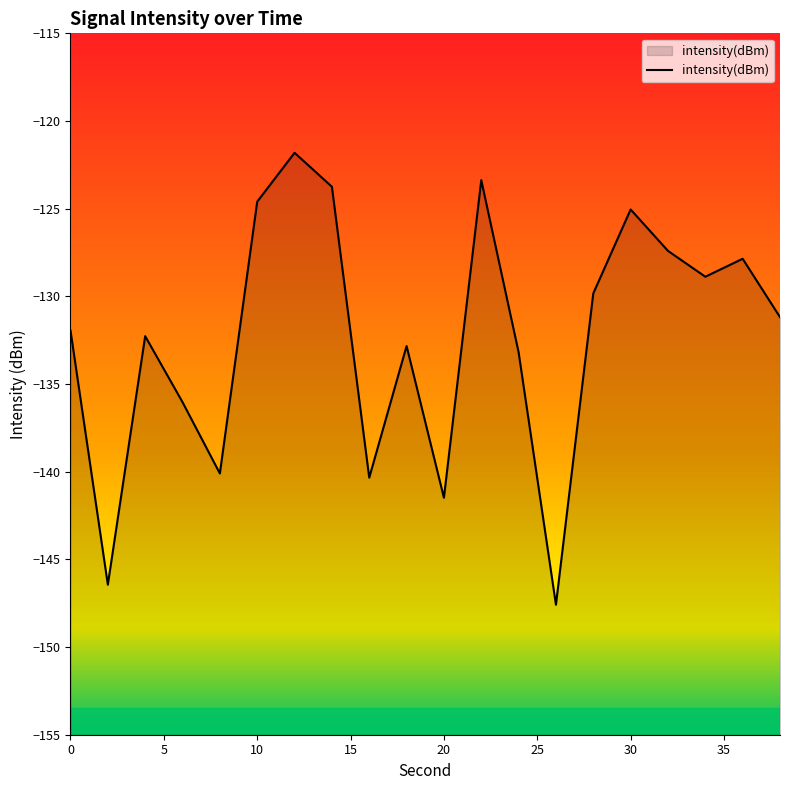

True or false: the data shows -181.0 at 10.

False